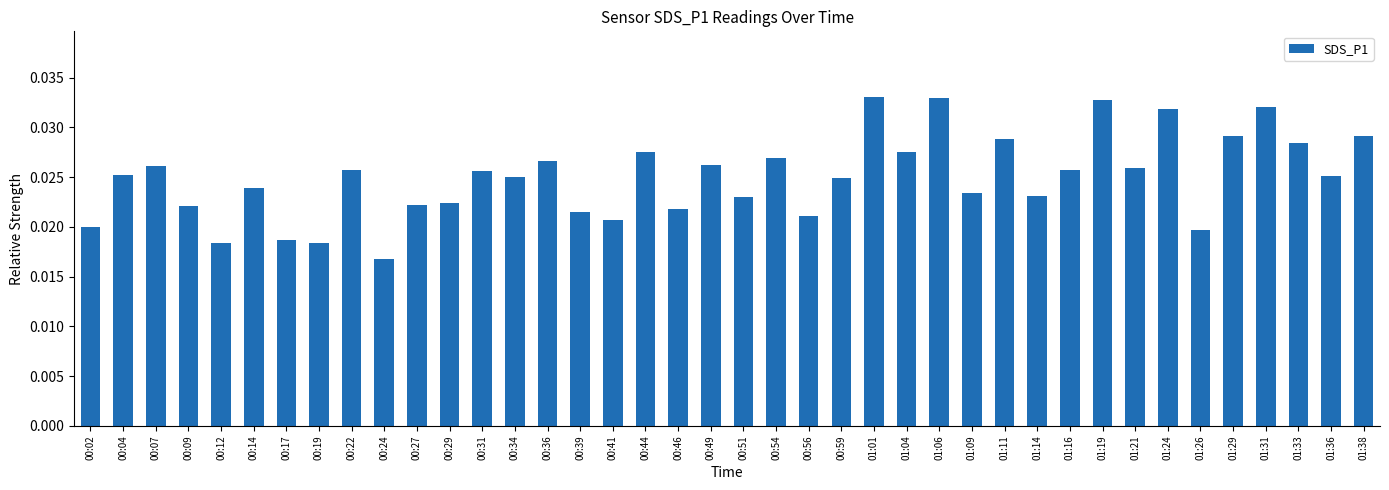

Which category has the lowest value across all series?

00:24